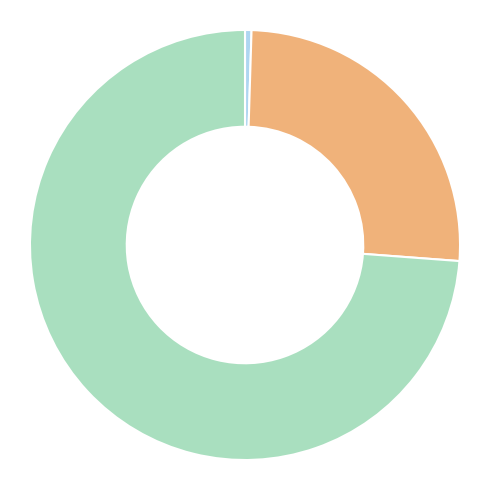

Does any single category account for the majority?

Yes